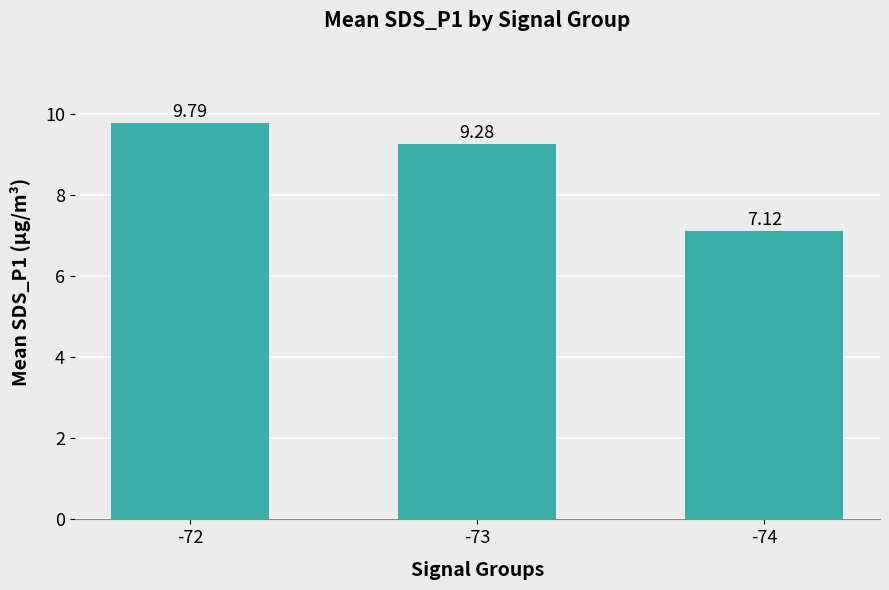

Are the bars horizontal?

No